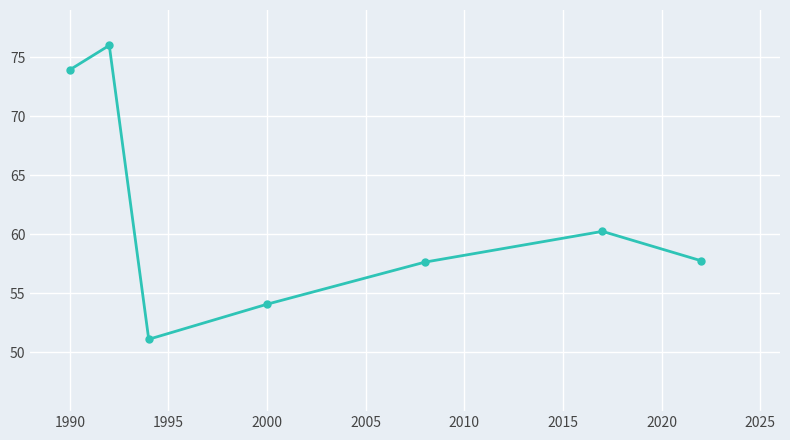

How many interior local peaks (higher than both neighbors) does the data have?

2